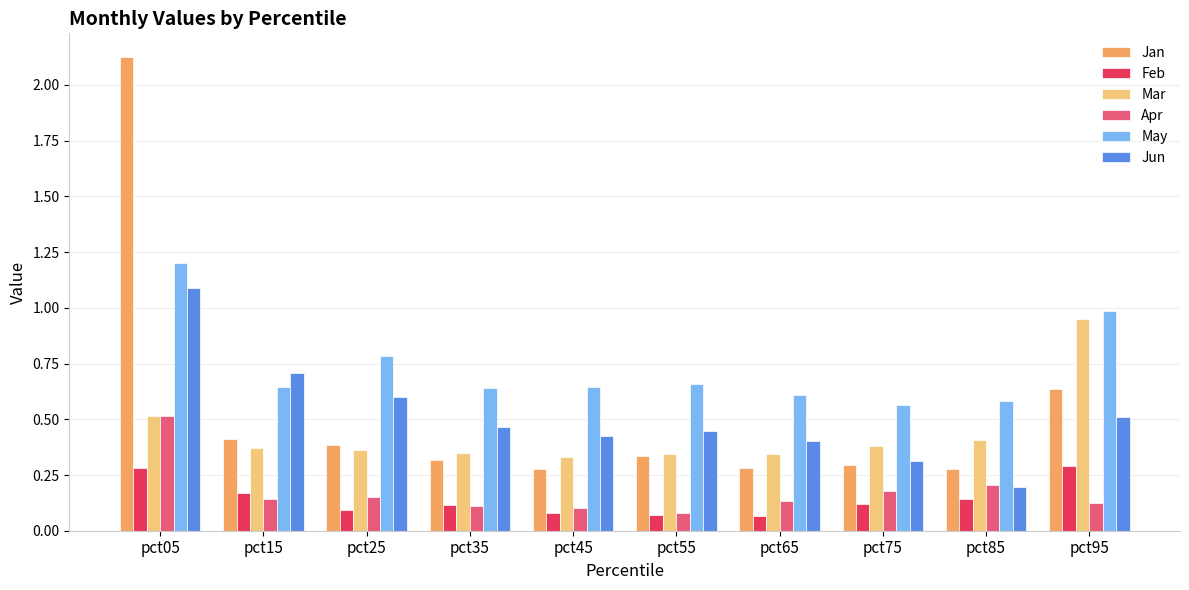

Which category has the highest value in the Mar series?

pct95